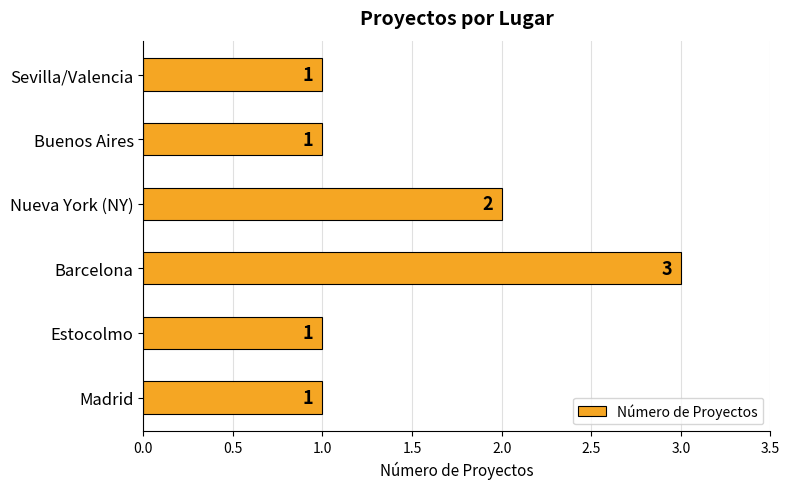

Reading top to bottom, extract all data points from this chart.

Sevilla/Valencia=1	Buenos Aires=1	Nueva York (NY)=2	Barcelona=3	Estocolmo=1	Madrid=1